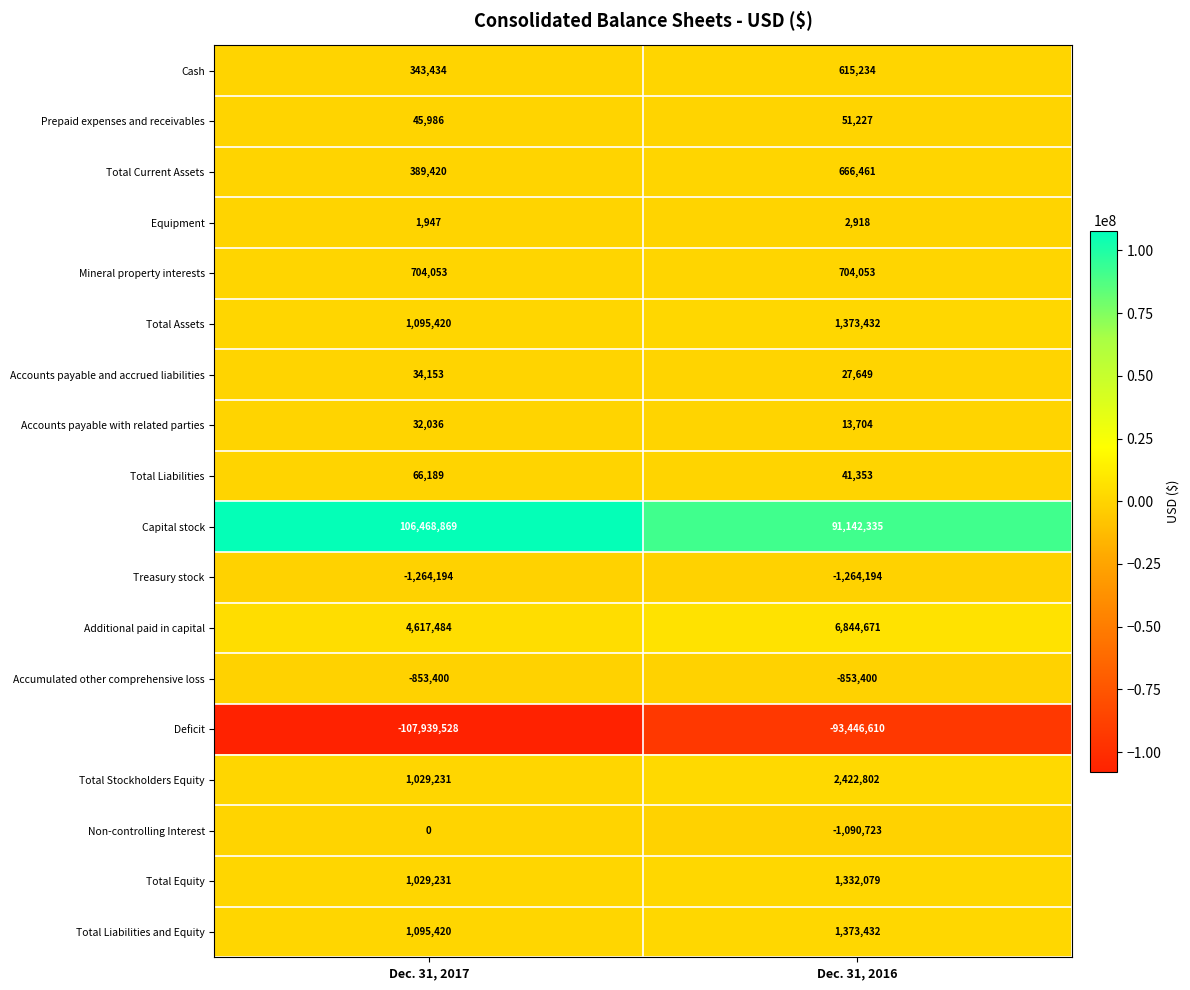

Which category has the highest value across all series?

Dec. 31, 2017